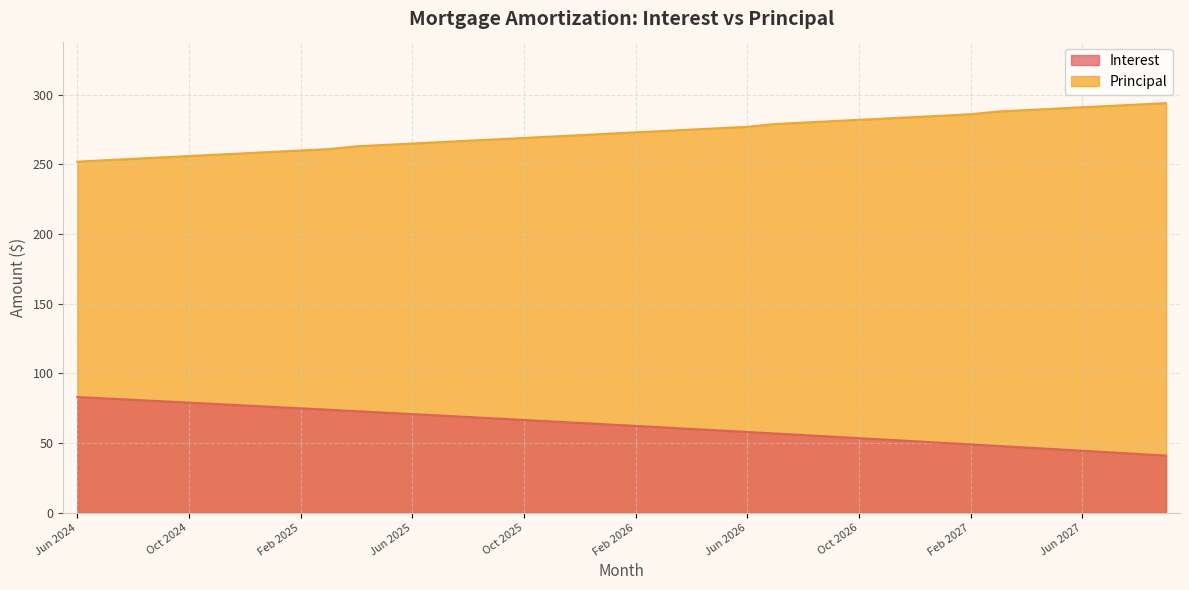

What is the difference between the second highest and second lowest values in the Principal series?

40.0